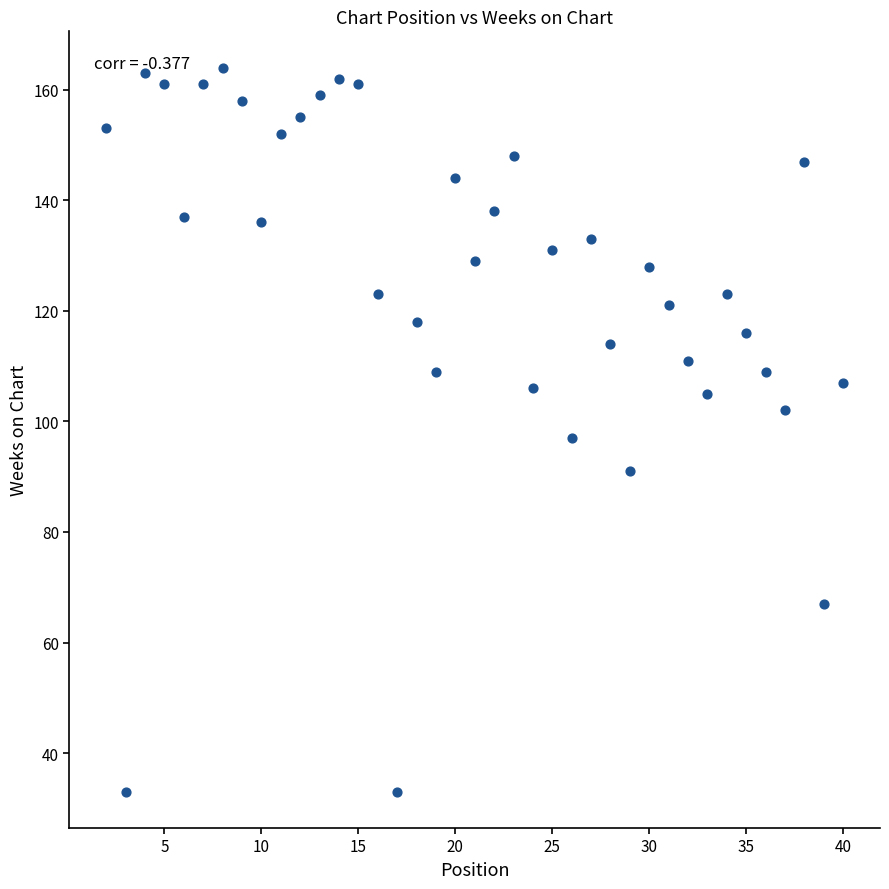

What is the range of Y values (max minus min)?

131